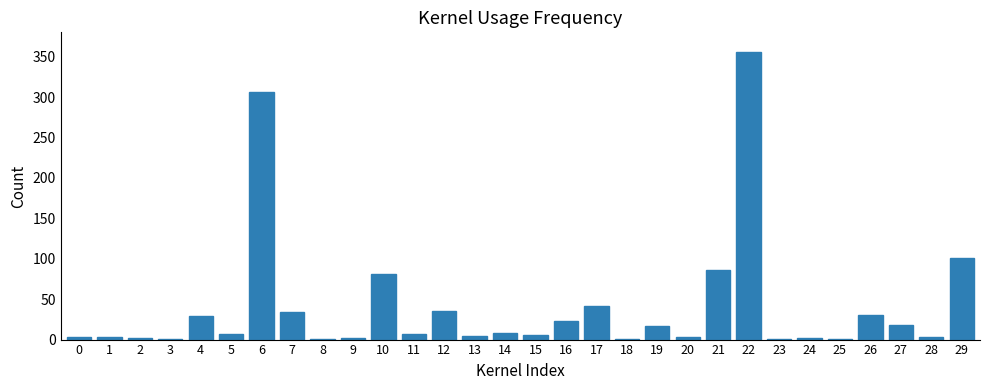

What is the sum of all values?

1209.4